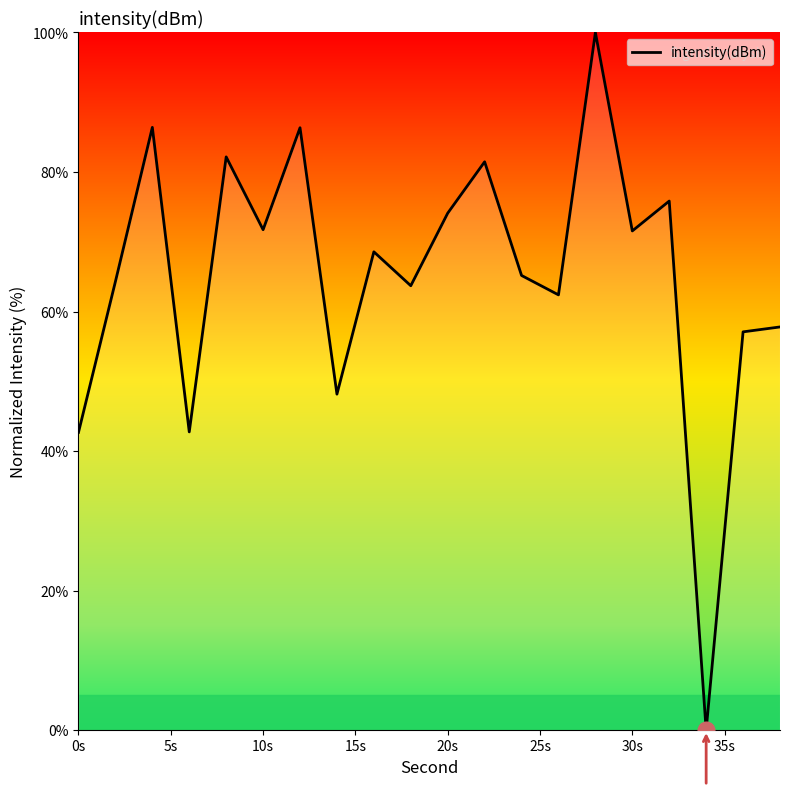

What is the greatest value displayed?

100.0